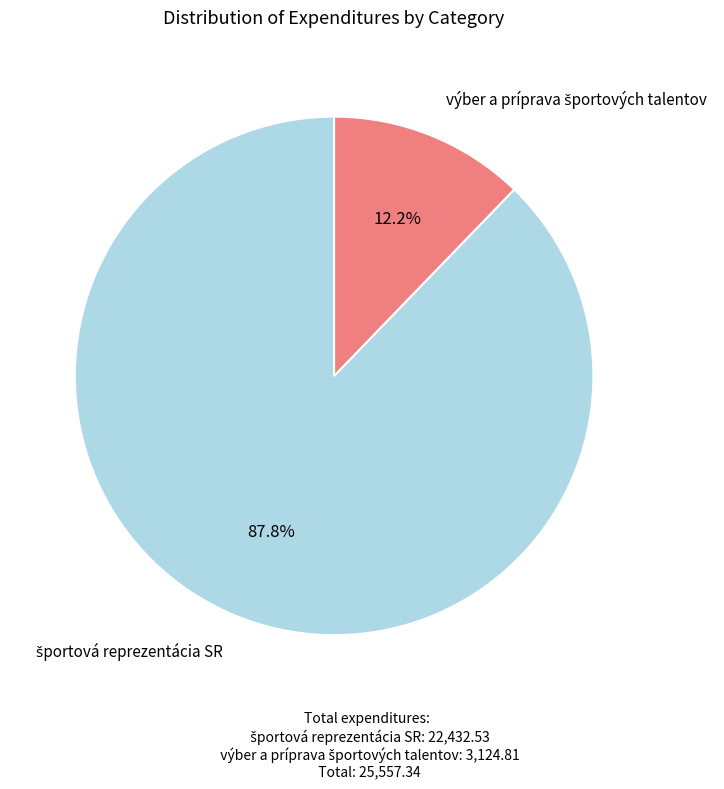

To the nearest percent, what is the average slice percentage?

50%